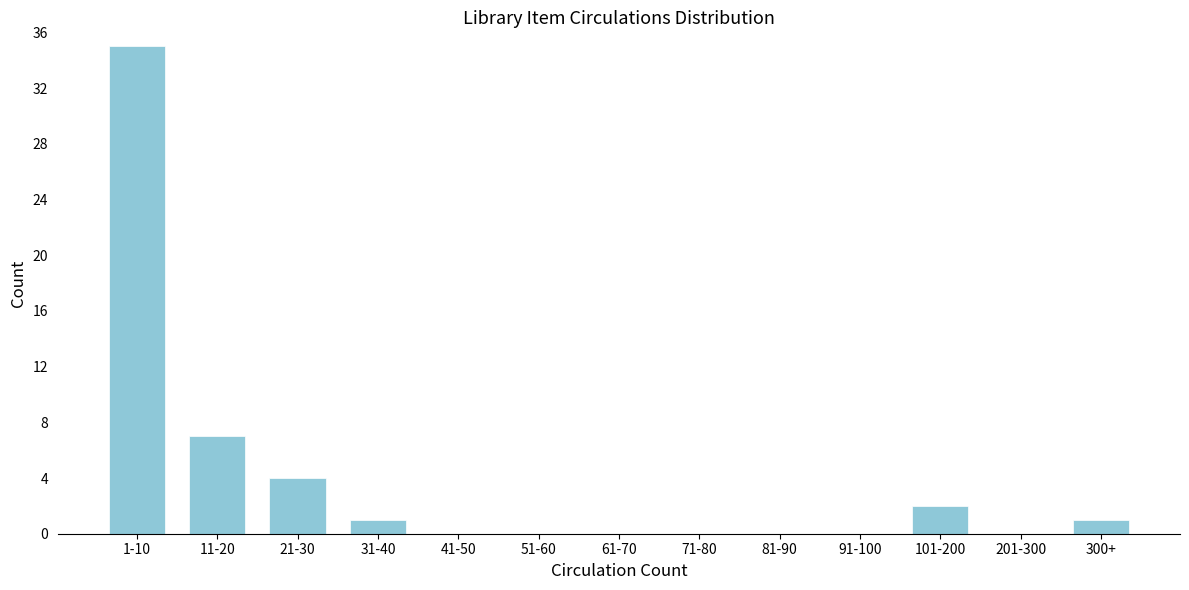

Reading left to right, what are all the values shown in this chart?

1-10=35	11-20=7	21-30=4	31-40=1	41-50=0	51-60=0	61-70=0	71-80=0	81-90=0	91-100=0	101-200=2	201-300=0	300+=1